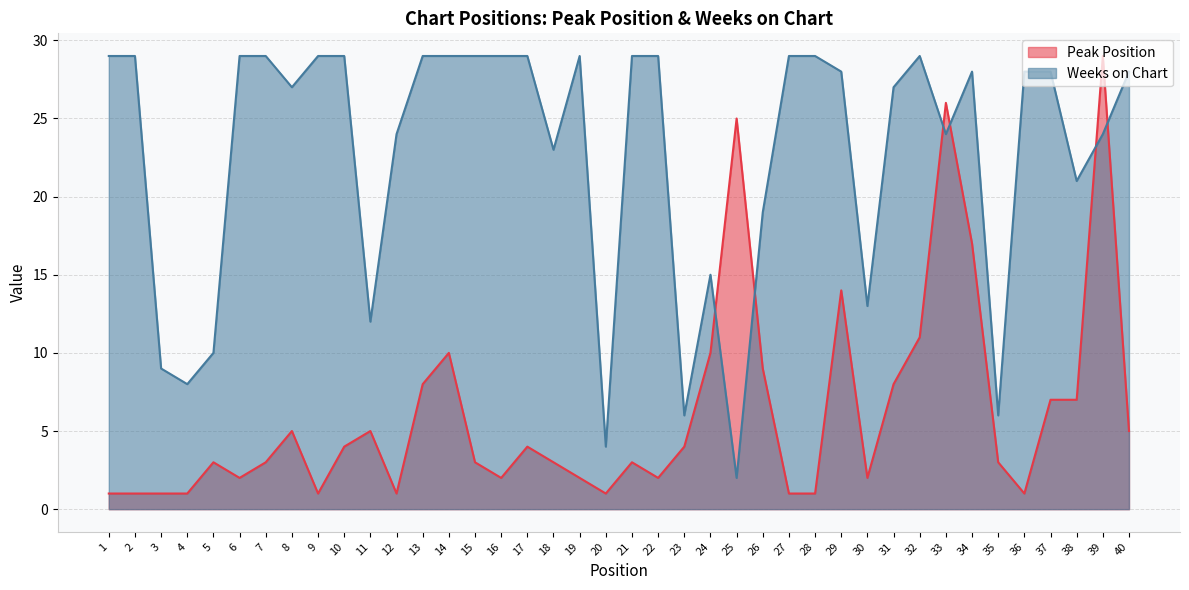

What is the greatest value displayed?

29